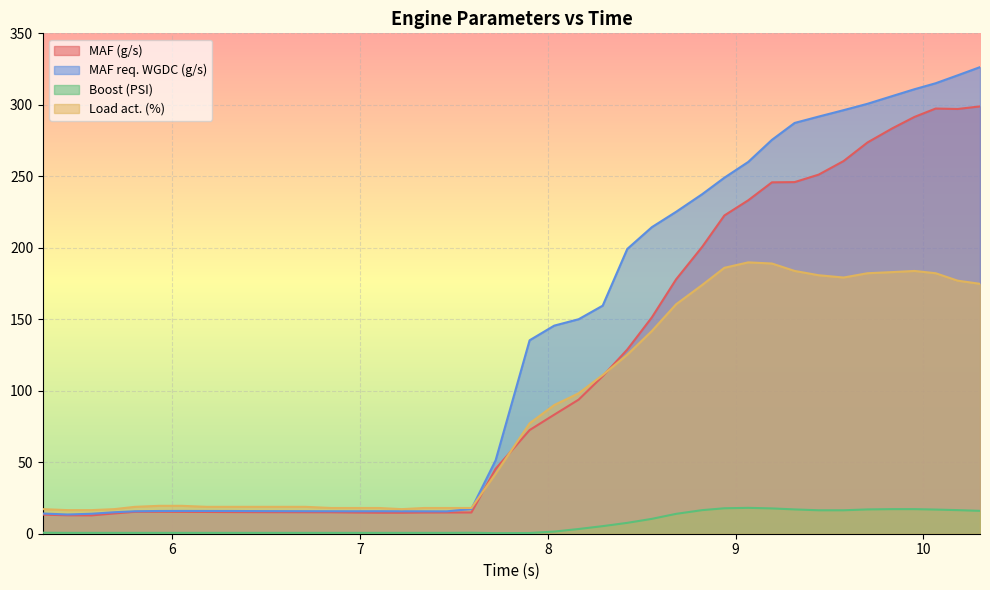

True or false: Boost (PSI) and MAF req. WGDC (g/s) intersect in this chart.

False